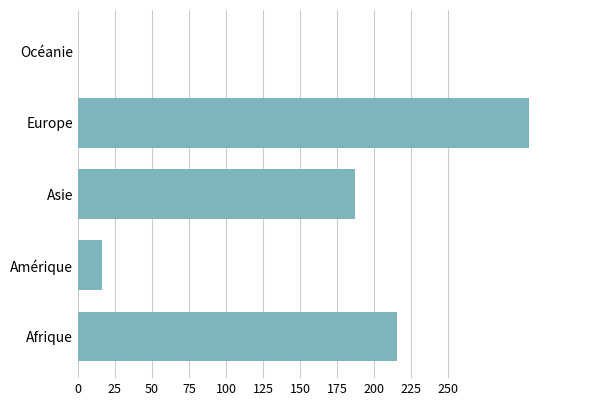

Read the value at Asie.

187